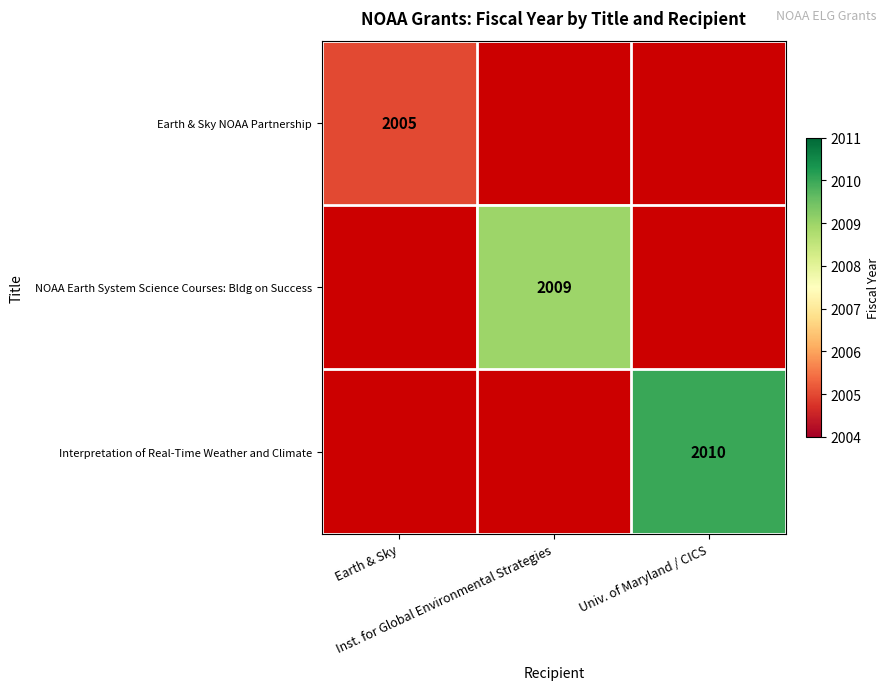

How many values in Earth & Sky NOAA Partnership are above zero?

1